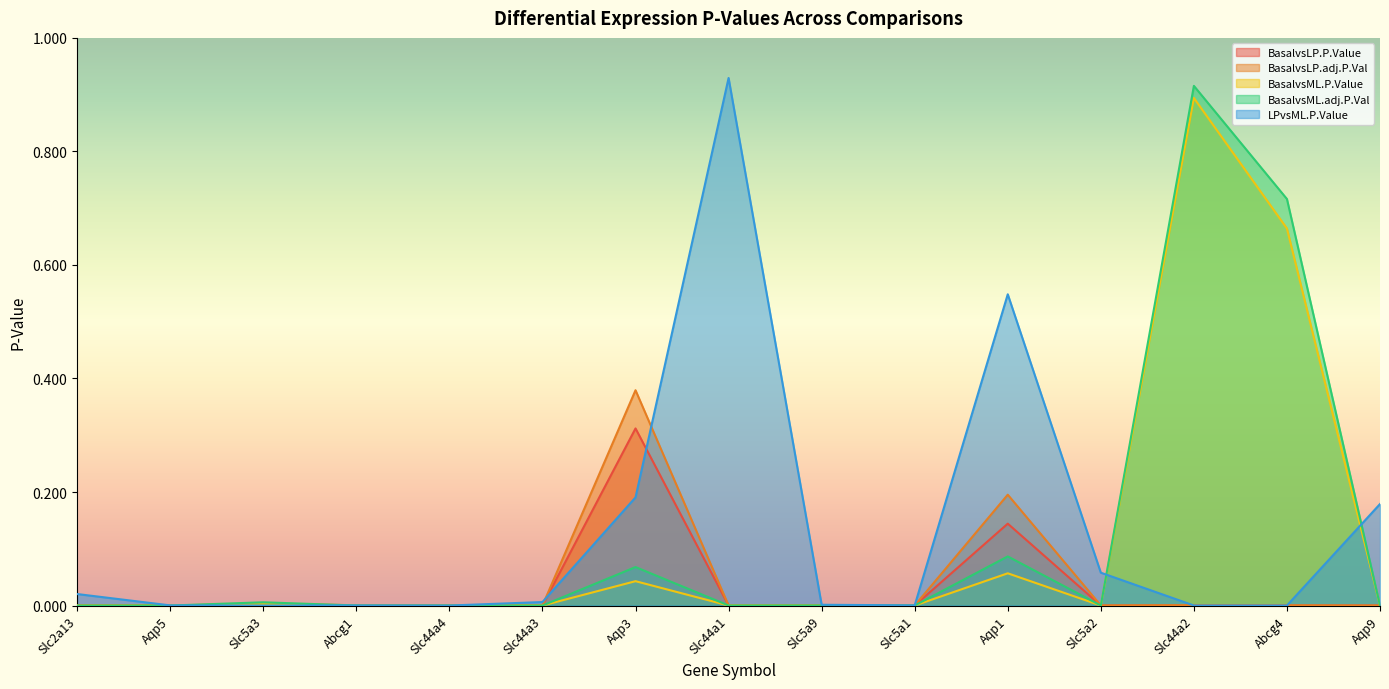

Reading right to left, transcribe all the data shown in this chart.

BasalvsLP.P.Value: Aqp9=0.0	Abcg4=0.0	Slc44a2=0.0	Slc5a2=0.0	Aqp1=0.1	Slc5a1=0.0	Slc5a9=0.0	Slc44a1=0.0	Aqp3=0.3	Slc44a3=0.0	Slc44a4=0.0	Abcg1=0.0	Slc5a3=0.0	Aqp5=0.0	Slc2a13=0.0
BasalvsLP.adj.P.Val: Aqp9=0.0	Abcg4=0.0	Slc44a2=0.0	Slc5a2=0.0	Aqp1=0.2	Slc5a1=0.0	Slc5a9=0.0	Slc44a1=0.0	Aqp3=0.4	Slc44a3=0.0	Slc44a4=0.0	Abcg1=0.0	Slc5a3=0.0	Aqp5=0.0	Slc2a13=0.0
BasalvsML.P.Value: Aqp9=0.0	Abcg4=0.7	Slc44a2=0.9	Slc5a2=0.0	Aqp1=0.1	Slc5a1=0.0	Slc5a9=0.0	Slc44a1=0.0	Aqp3=0.0	Slc44a3=0.0	Slc44a4=0.0	Abcg1=0.0	Slc5a3=0.0	Aqp5=0.0	Slc2a13=0.0
BasalvsML.adj.P.Val: Aqp9=0.0	Abcg4=0.7	Slc44a2=0.9	Slc5a2=0.0	Aqp1=0.1	Slc5a1=0.0	Slc5a9=0.0	Slc44a1=0.0	Aqp3=0.1	Slc44a3=0.0	Slc44a4=0.0	Abcg1=0.0	Slc5a3=0.0	Aqp5=0.0	Slc2a13=0.0
LPvsML.P.Value: Aqp9=0.2	Abcg4=0.0	Slc44a2=0.0	Slc5a2=0.1	Aqp1=0.5	Slc5a1=0.0	Slc5a9=0.0	Slc44a1=0.9	Aqp3=0.2	Slc44a3=0.0	Slc44a4=0.0	Abcg1=0.0	Slc5a3=0.0	Aqp5=0.0	Slc2a13=0.0